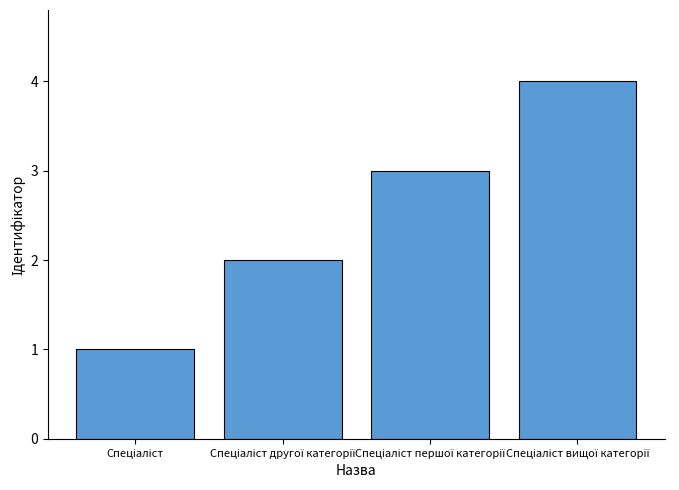

What is the sum of all values?

10